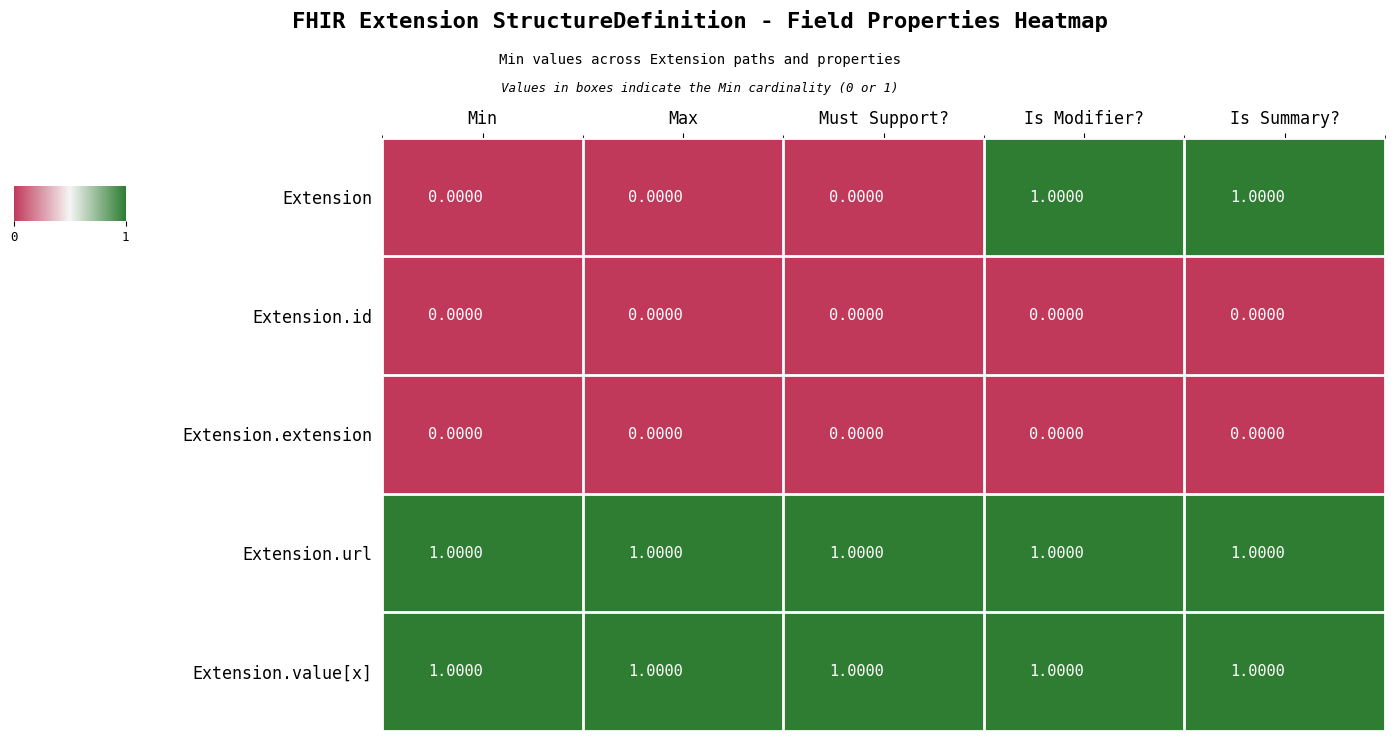

Which series has the largest range (max minus min)?

Extension